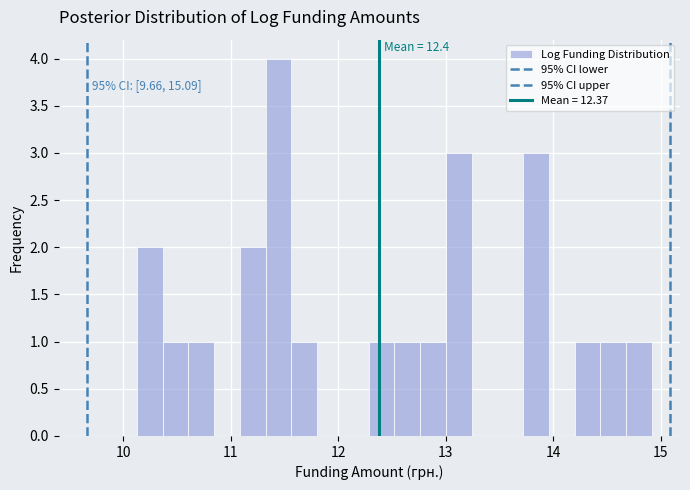

Read against the x-axis, roughly where is the centre of the tallest bar?

11.4